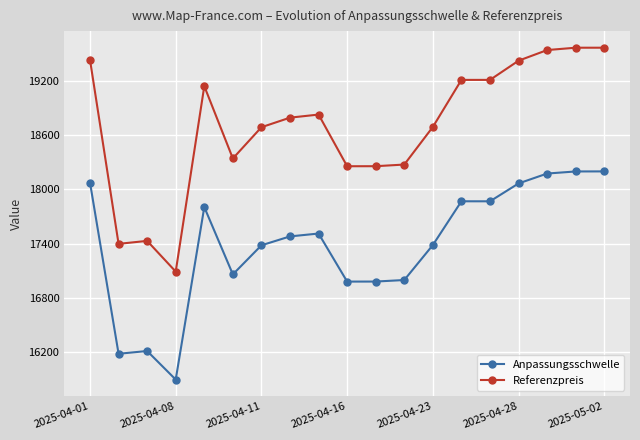

Which series has the largest range (max minus min)?

Referenzpreis